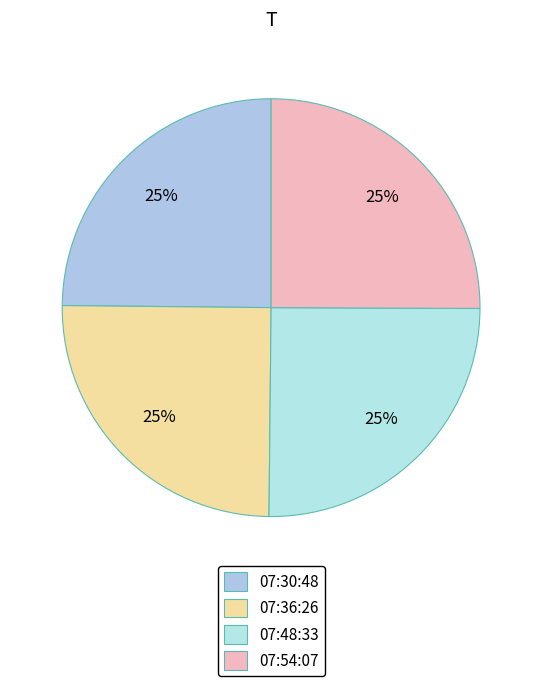

Rank the categories by value from highest to lowest.

2016-08-14T07:48:33.057Z, 2016-08-14T07:54:07.642Z, 2016-08-14T07:36:26.794Z, 2016-08-14T07:30:48.756Z